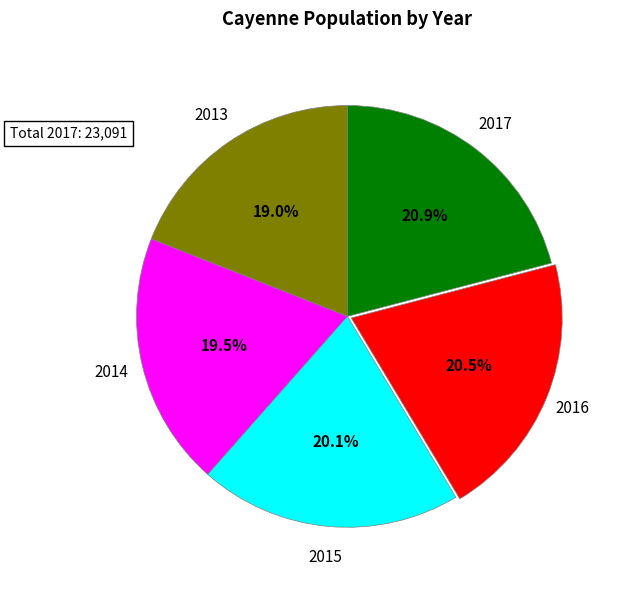

How many segments does this pie chart have?

5